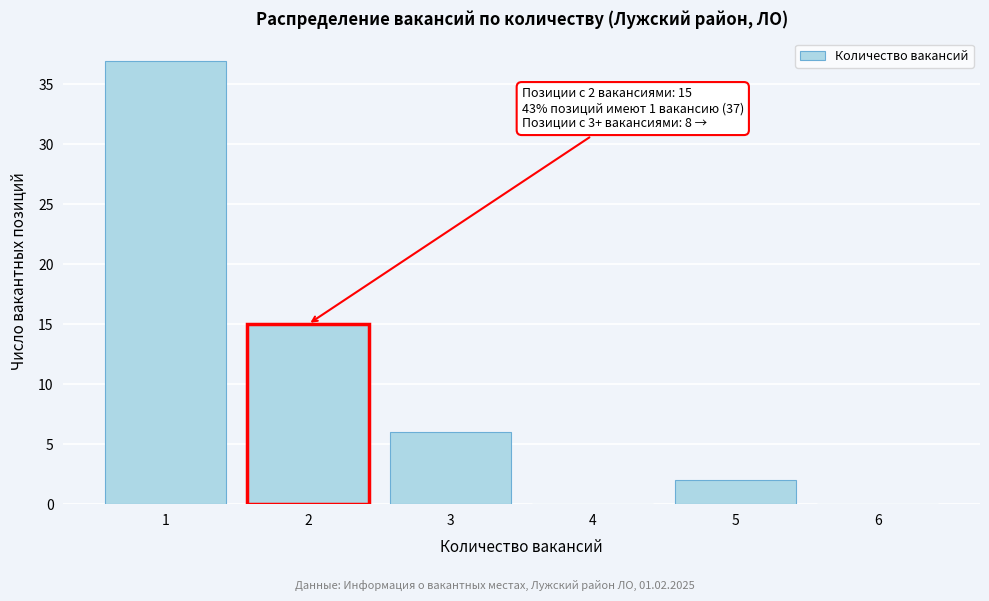

Over which range of the x-axis is the bar tallest?

0.5 to 1.5